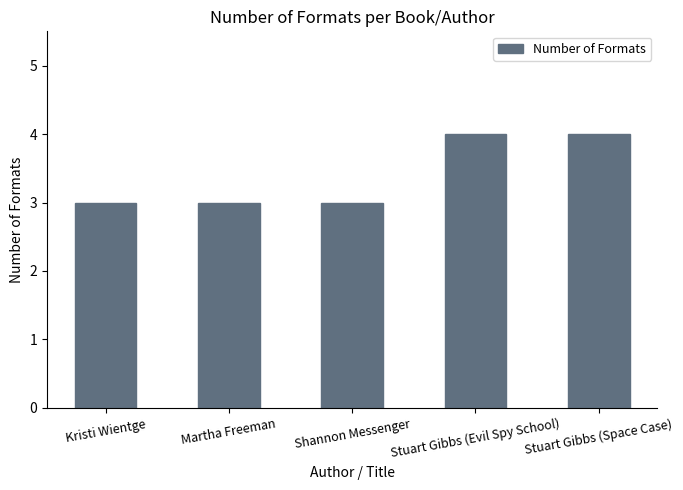

Reading left to right, list all the values displayed in this chart.

3	3	3	4	4